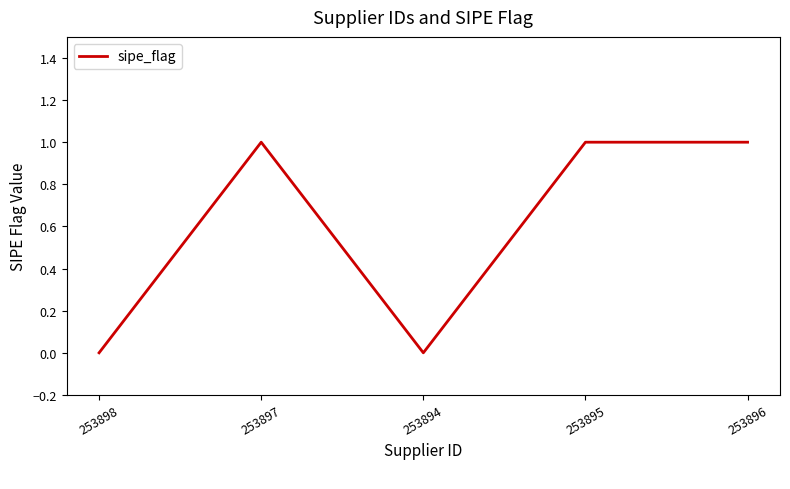

Reading left to right, extract all data points from this chart.

253898=0	253897=1	253894=0	253895=1	253896=1